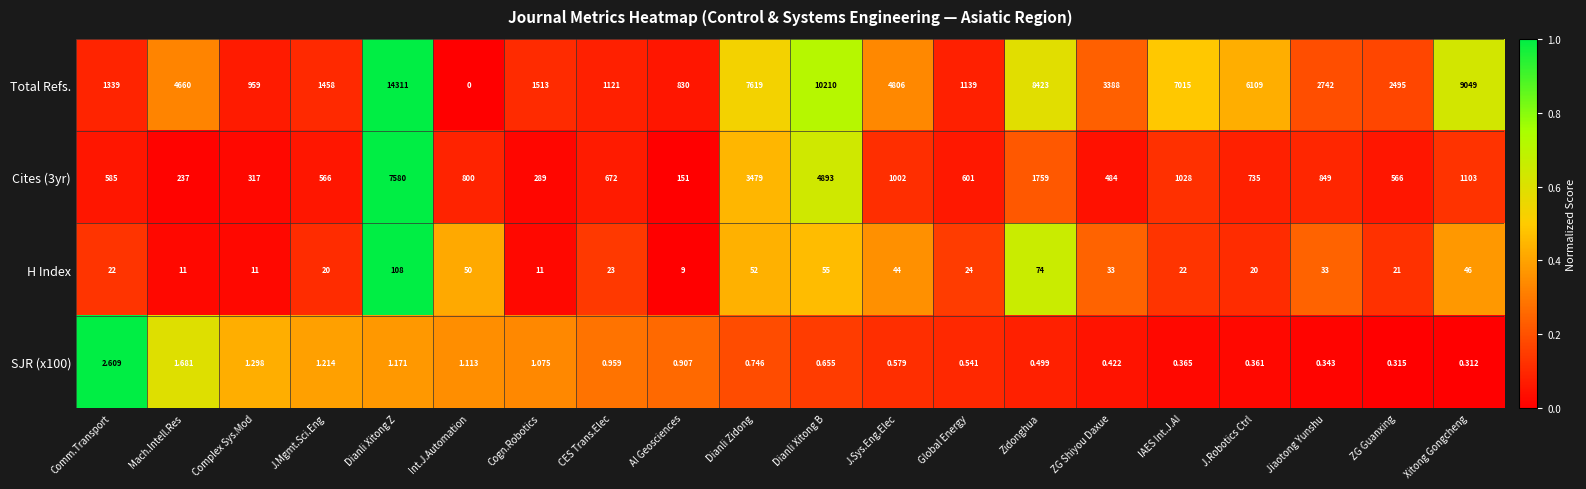

Which series has the largest total across all categories?

Total Refs.